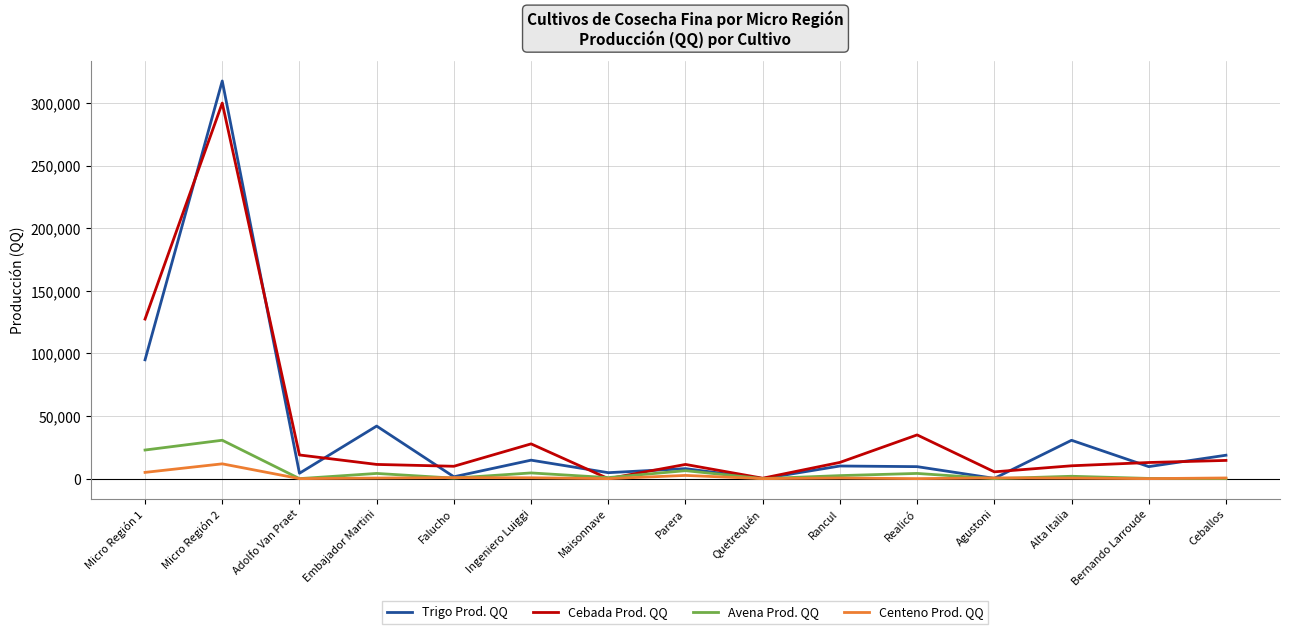

What is the difference between the maximum and minimum values in the Centeno Prod. QQ series?

11819